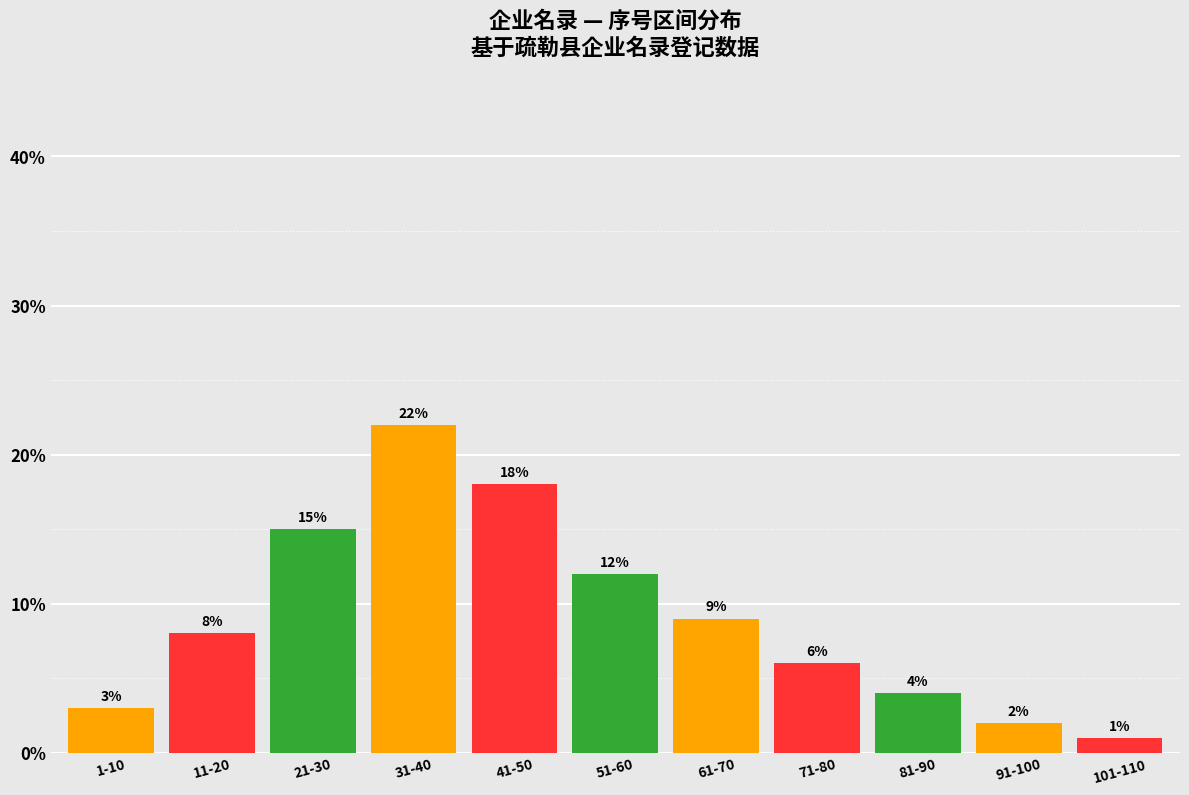

Reading left to right, transcribe all the data shown in this chart.

1-10=3	11-20=8	21-30=15	31-40=22	41-50=18	51-60=12	61-70=9	71-80=6	81-90=4	91-100=2	101-110=1